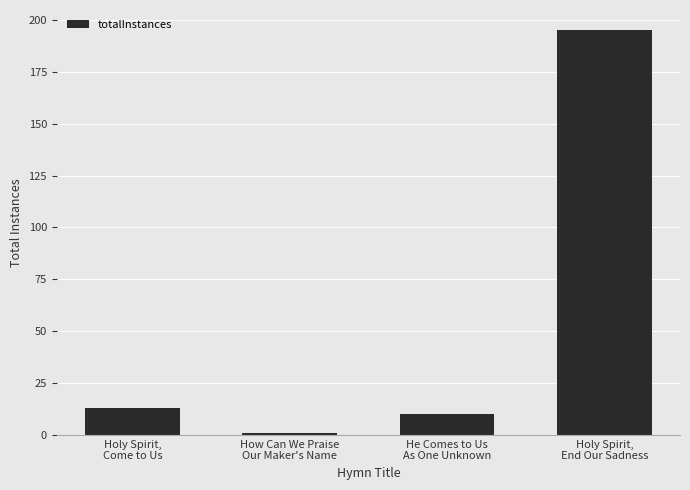

What position from the right is How Can We Praise
Our Maker's Name?

3